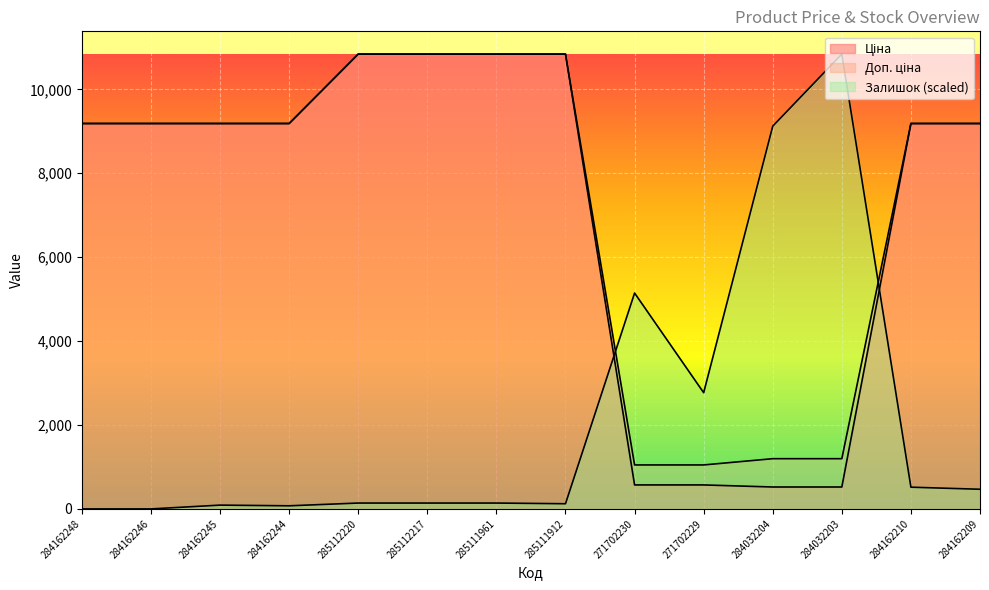

At how many categories does at least one series exceed 3536?

13